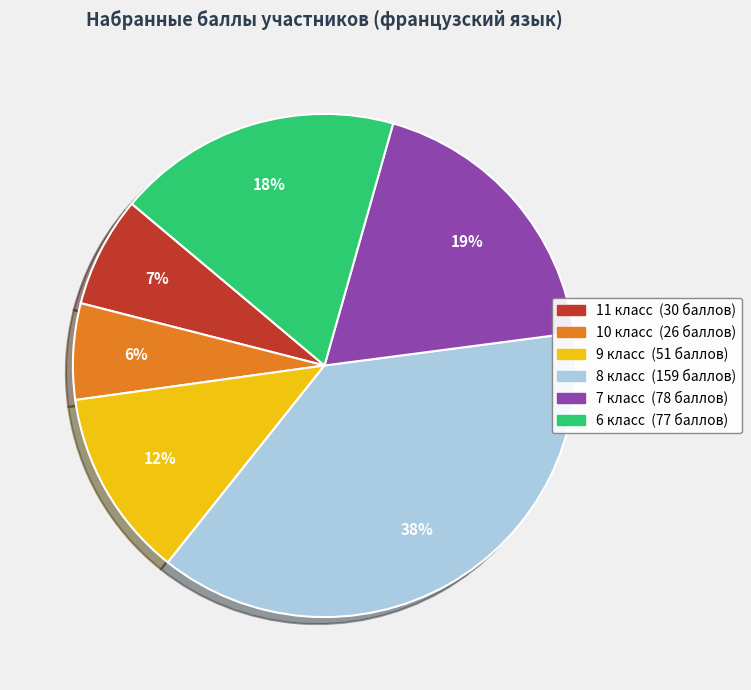

To the nearest percent, what is the difference between the largest and smallest slice percentages?

32%